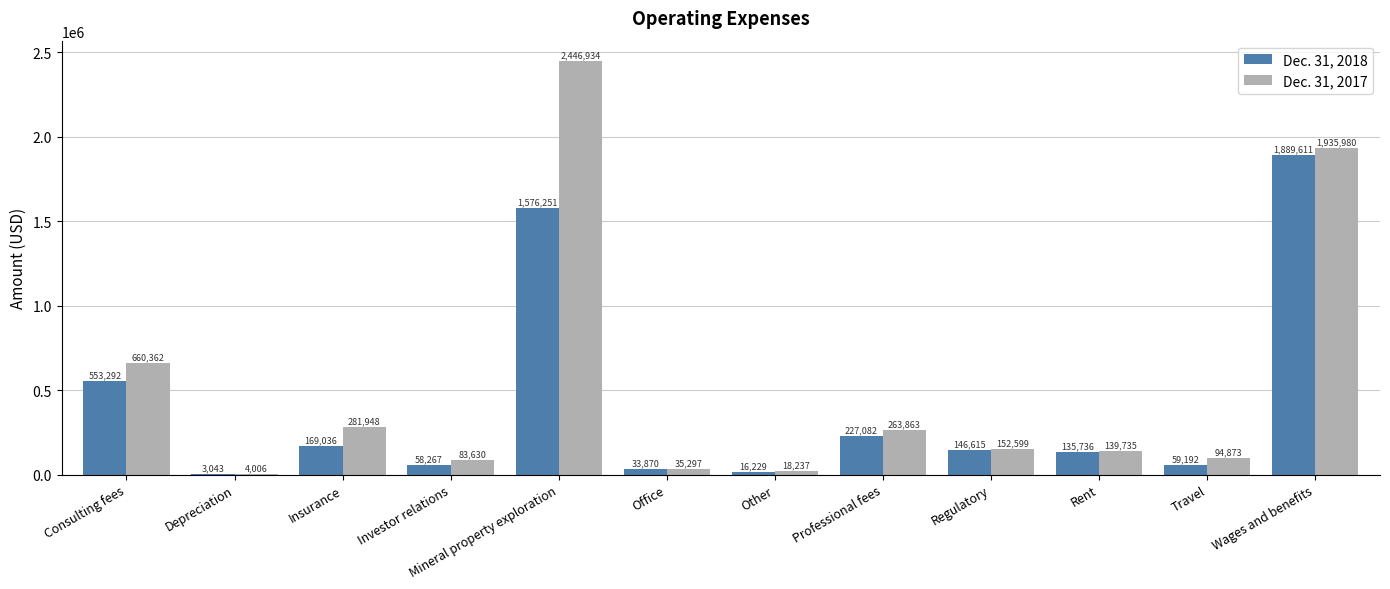

At which label does Dec. 31, 2018 reach its peak?

Wages and benefits